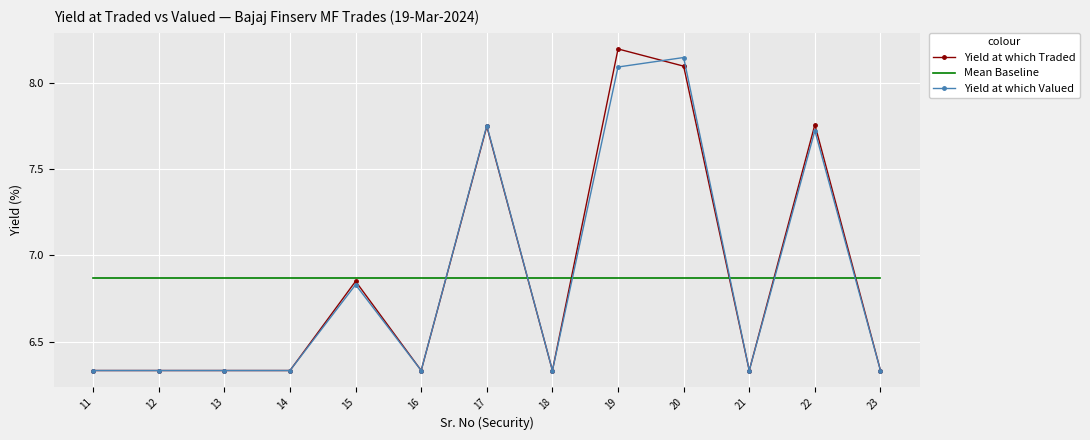

What is the approximate value of Yield at which Valued at 19?

8.1